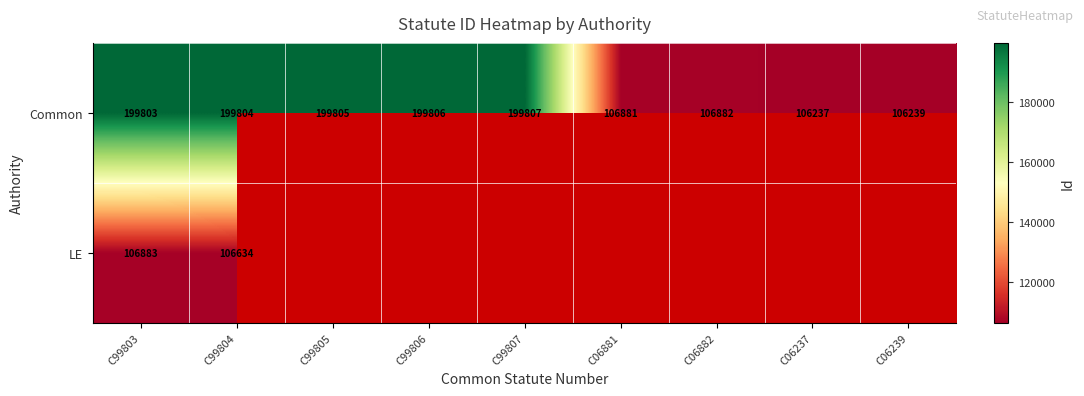

The value of Common at C06239 is 106239. True or false?

True